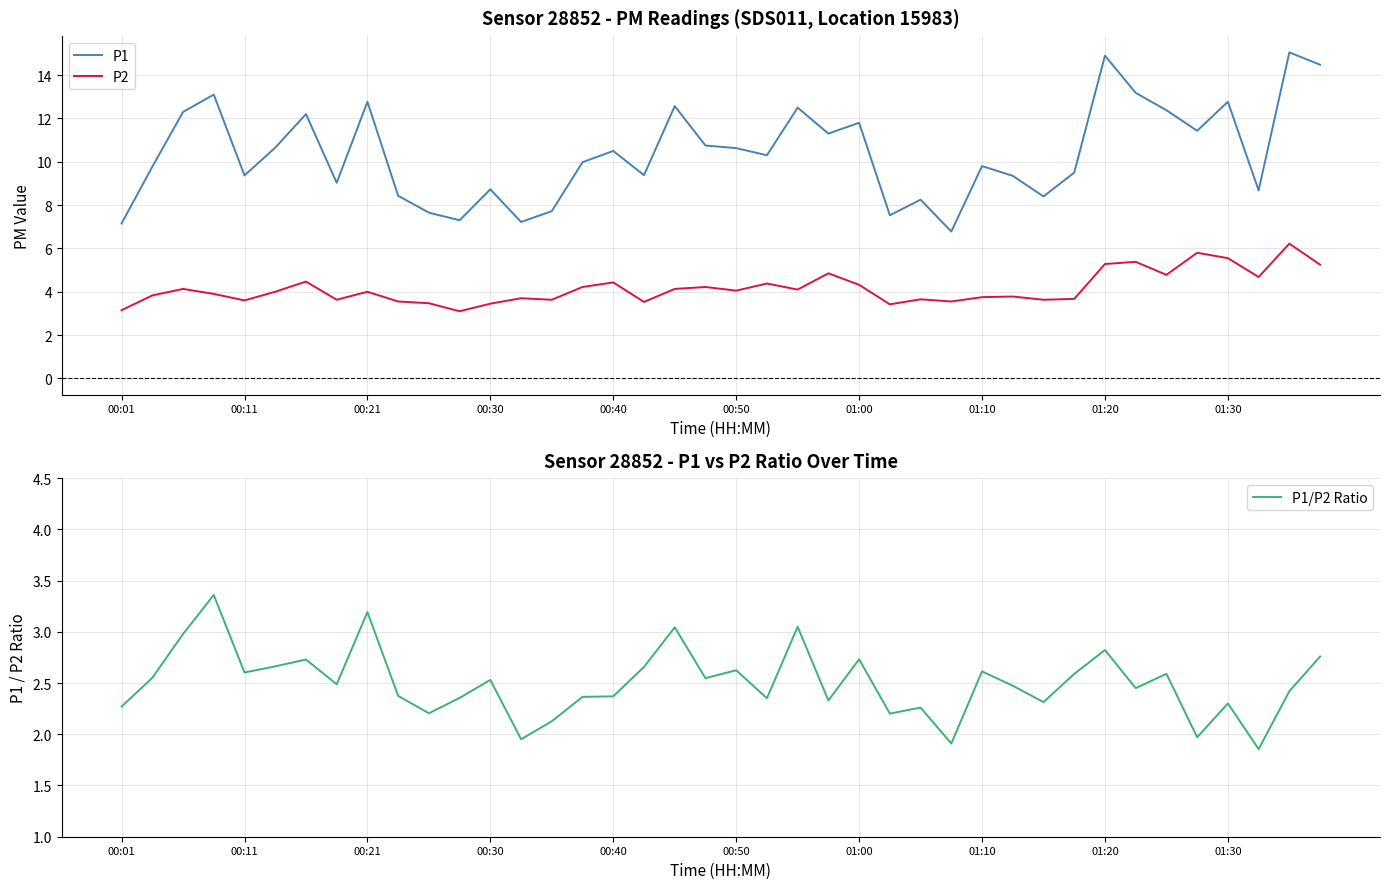

List the series in order of their overall mean, highest first.

P1, P2, P1/P2 Ratio